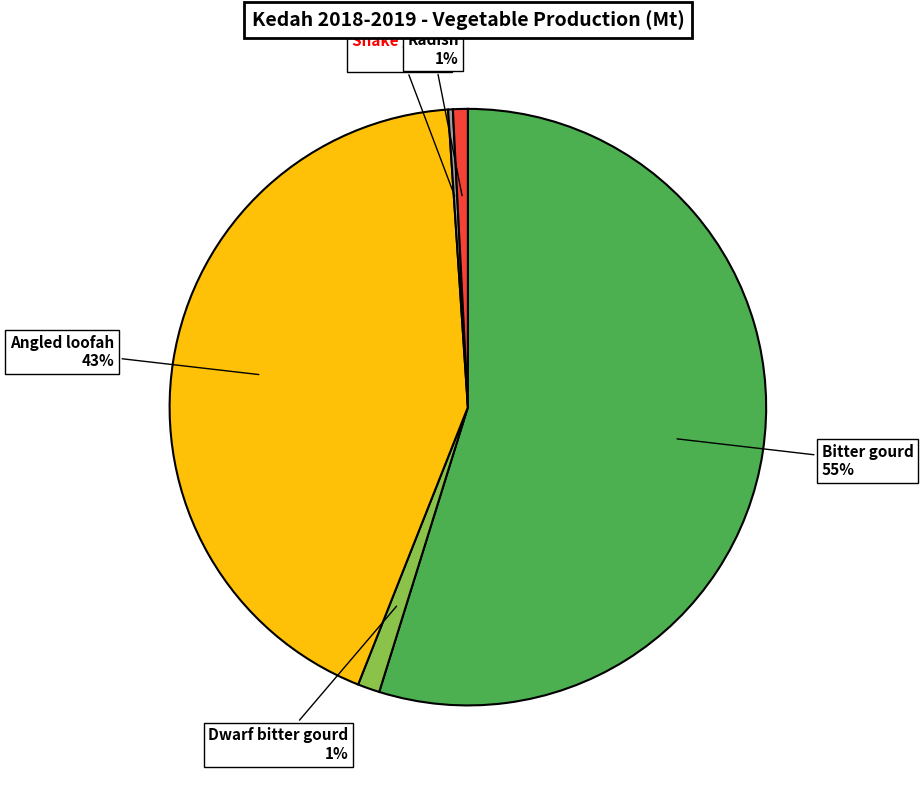

To the nearest percent, what is the difference between the largest and smallest slice percentages?

55%